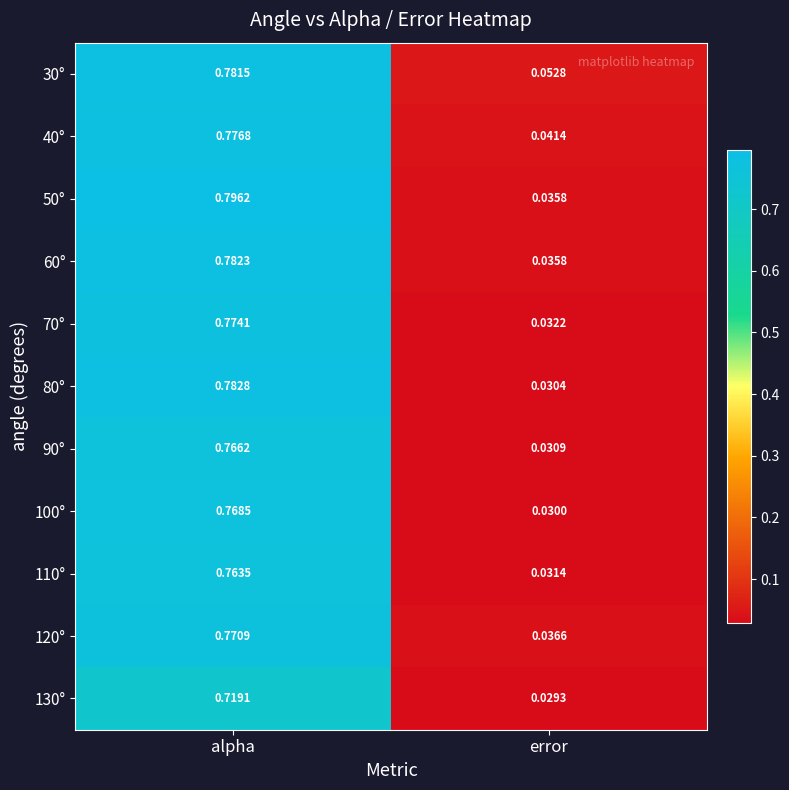

Is the value of 80° at alpha greater than the value of 90° at alpha?

Yes